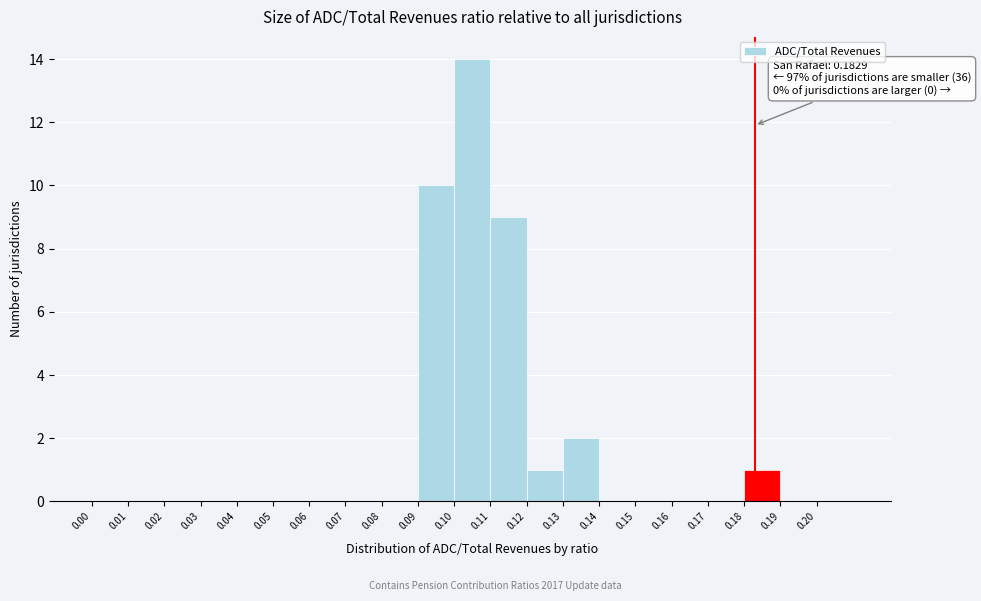

Over which range of the x-axis is the bar tallest?

0.10 to 0.11